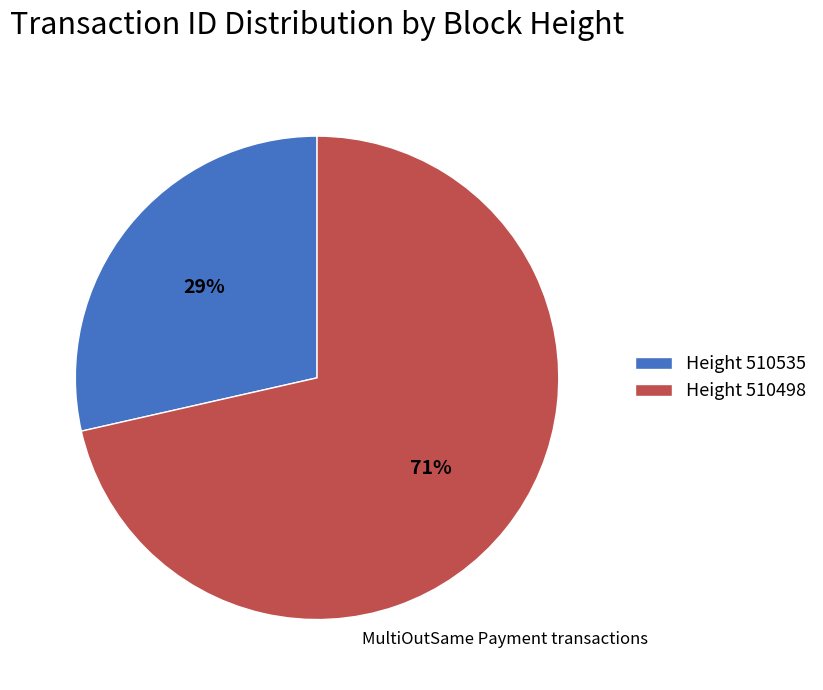

Which slice represents more than half of the pie?

Height 510498